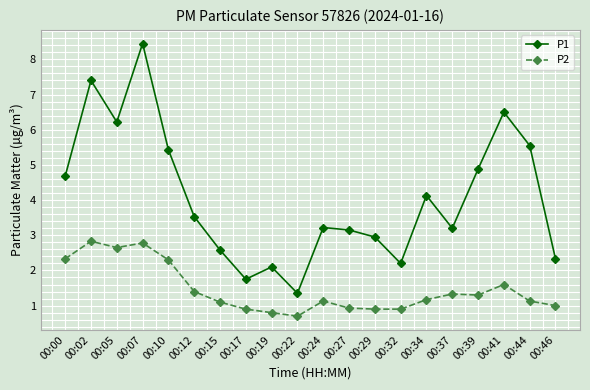

What is the value of the P1 point at the 9th from the left?

2.1